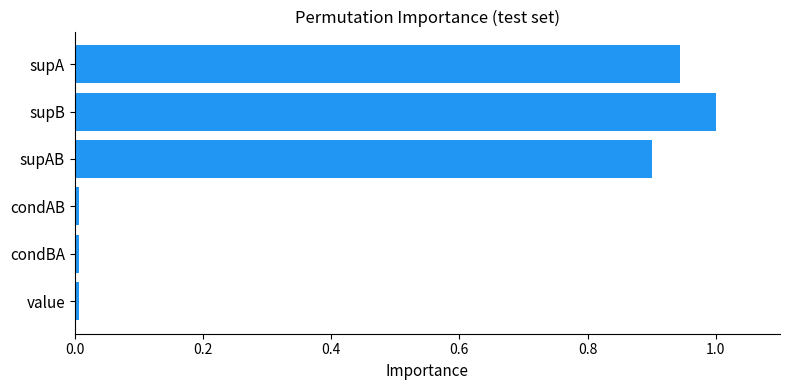

At which category does the chart reach its peak across all series?

supB